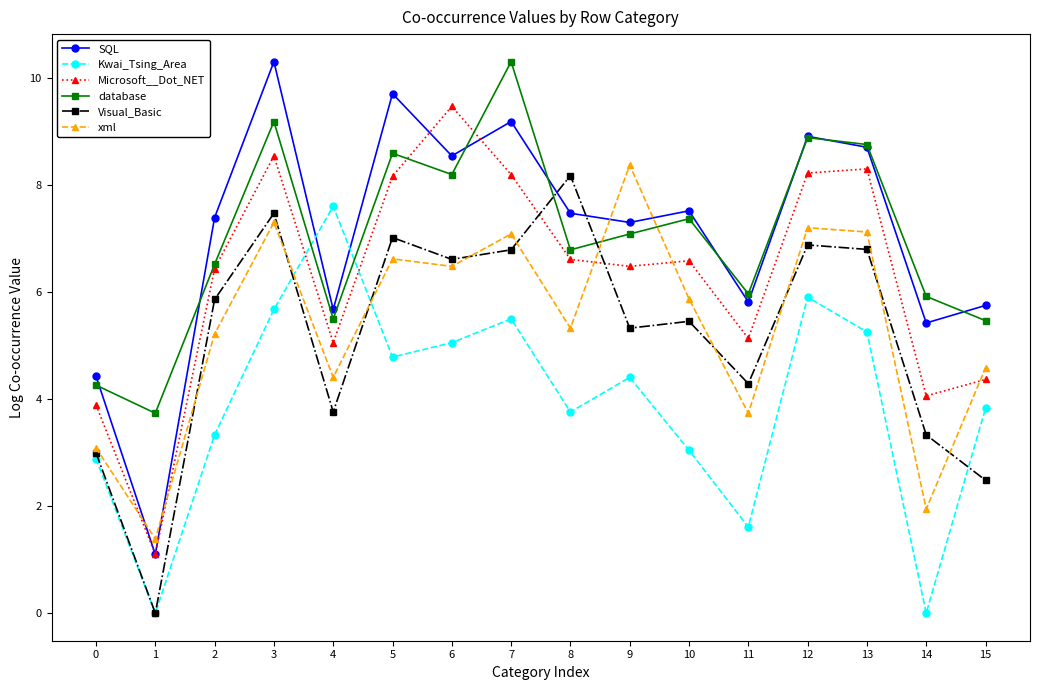

True or false: SQL has more than 2 interior local peaks.

True